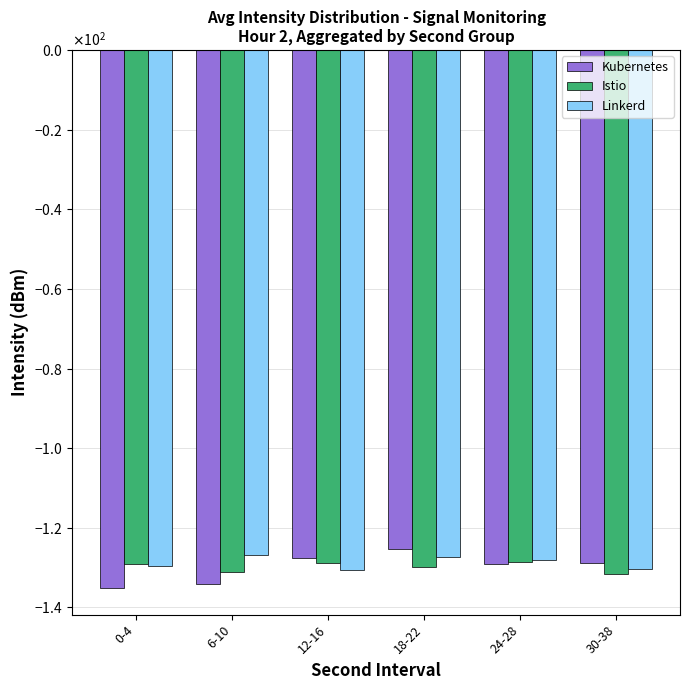

The value of Linkerd at 12-16 is -87.7. True or false?

False